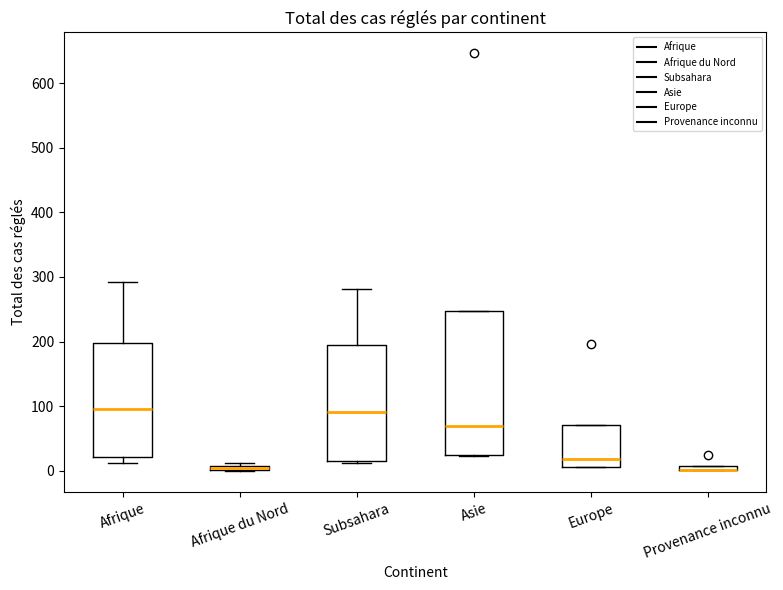

Where is the lower edge of the box for Afrique on the y-axis? The values are not printed on the chart, so give them approximately, as read against the axis.

20